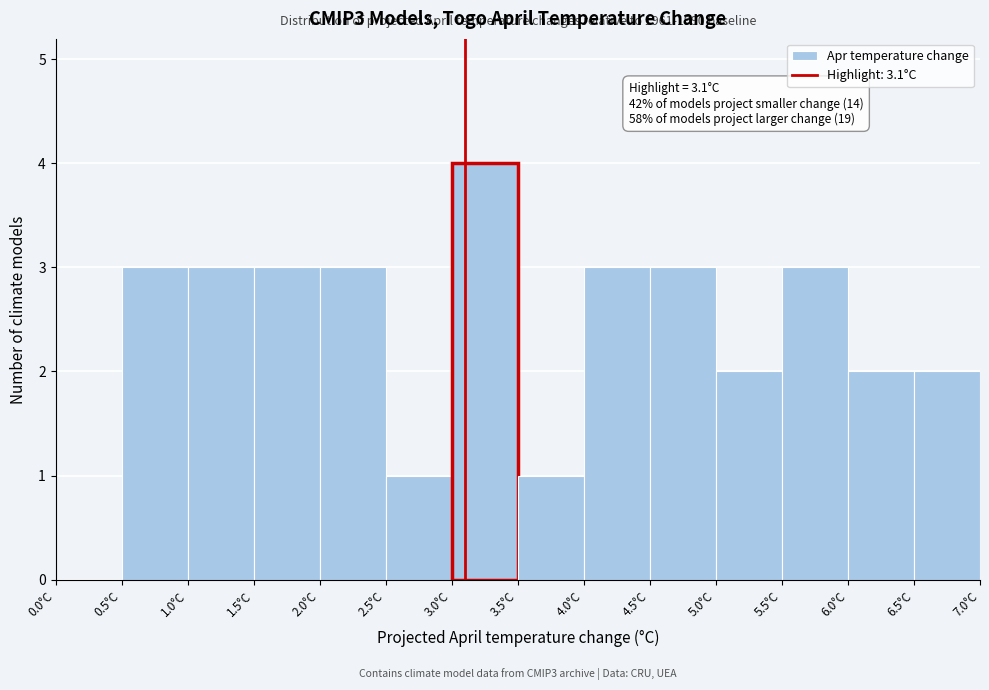

Which range on the x-axis has the tallest bar?

3.0 to 3.5